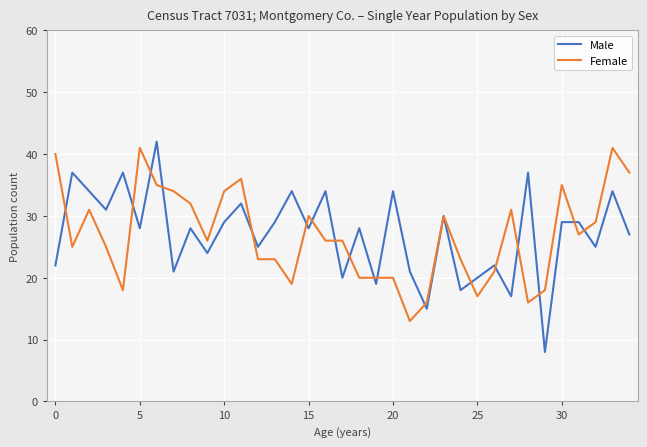

What is the highest value of the Male series?

42